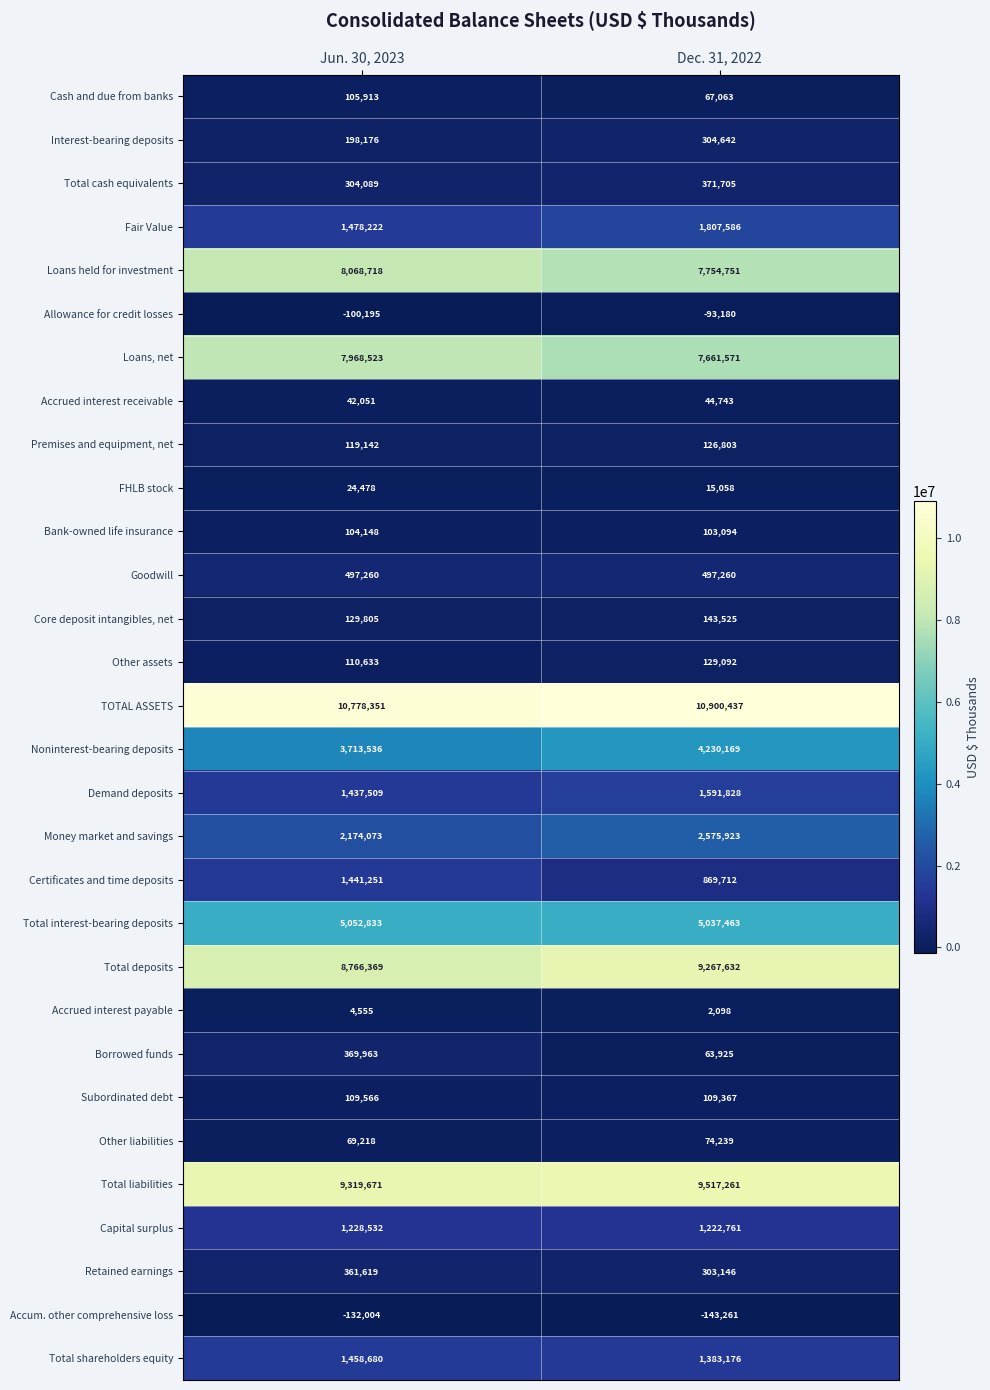

Is the value of Total cash equivalents at Dec. 31, 2022 greater than the value of Other liabilities at Dec. 31, 2022?

Yes